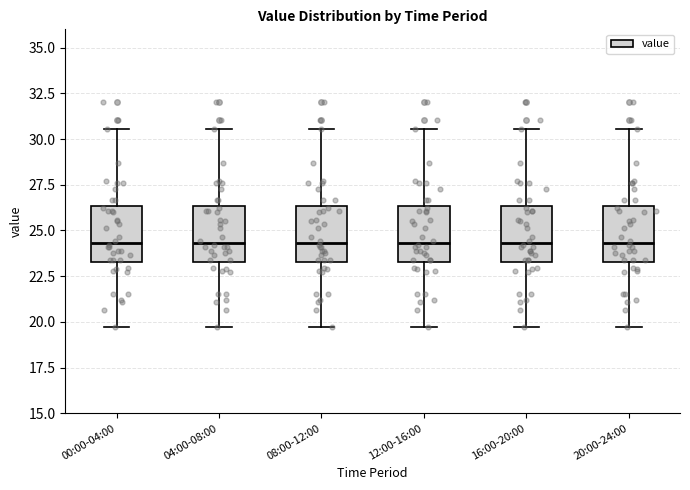

Reading left to right, transcribe this box plot: for each box, give where its median line is, the range the box spans, and where its two whiskers end, as read against the y-axis. The values are not printed on the chart, so give them approximately, as read against the axis.

00:00-04:00: median 24.5, box 23.5 to 26.5, whiskers 19.5 to 30.5
04:00-08:00: median 24.5, box 23.5 to 26.5, whiskers 19.5 to 30.5
08:00-12:00: median 24.5, box 23.5 to 26.5, whiskers 19.5 to 30.5
12:00-16:00: median 24.5, box 23.5 to 26.5, whiskers 19.5 to 30.5
16:00-20:00: median 24.5, box 23.5 to 26.5, whiskers 19.5 to 30.5
20:00-24:00: median 24.5, box 23.5 to 26.5, whiskers 19.5 to 30.5